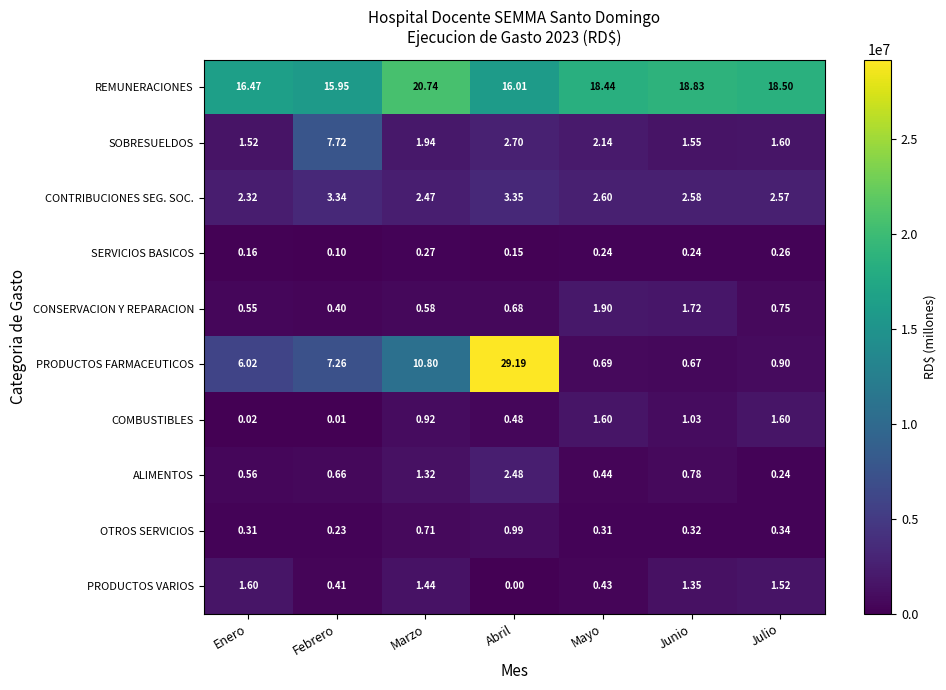

At which label is CONSERVACION Y REPARACION closest to 1?

Julio